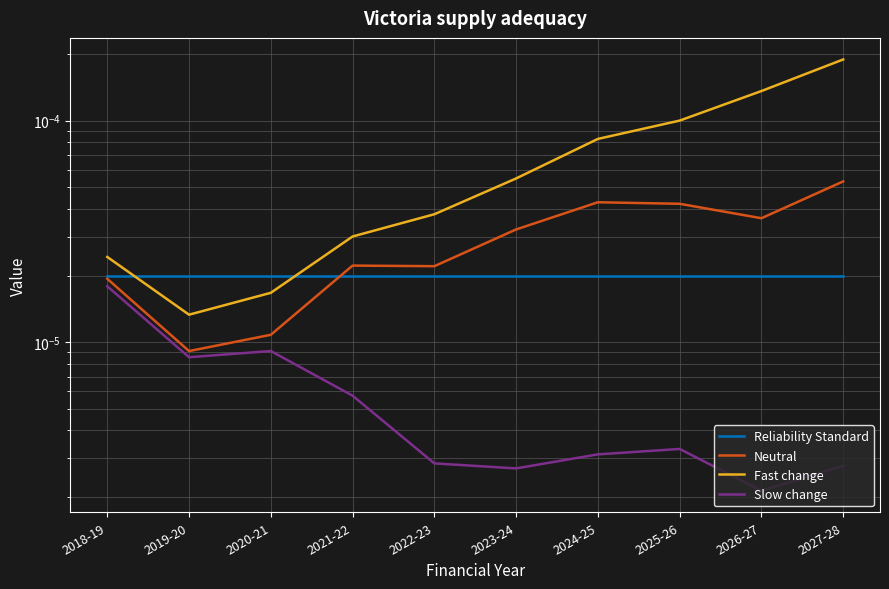

What is the label of the 4th point from the right?

2024-25